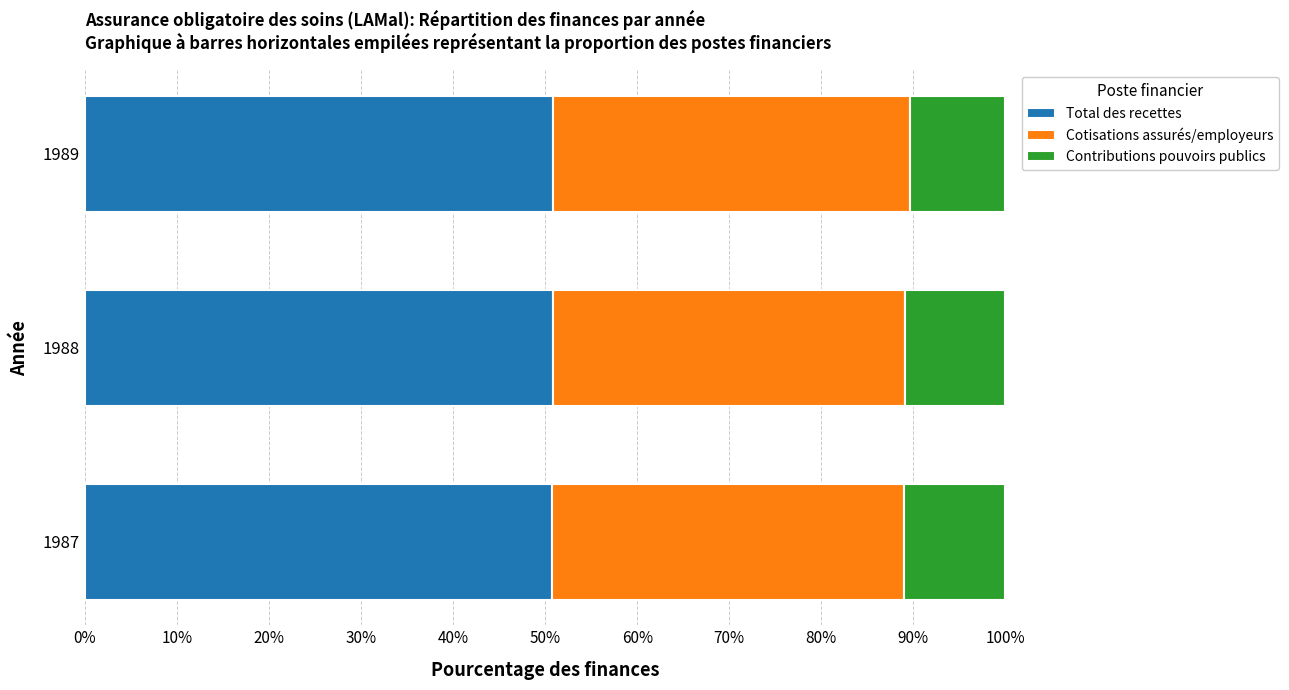

What is the total value across all series at 1987?

100.0